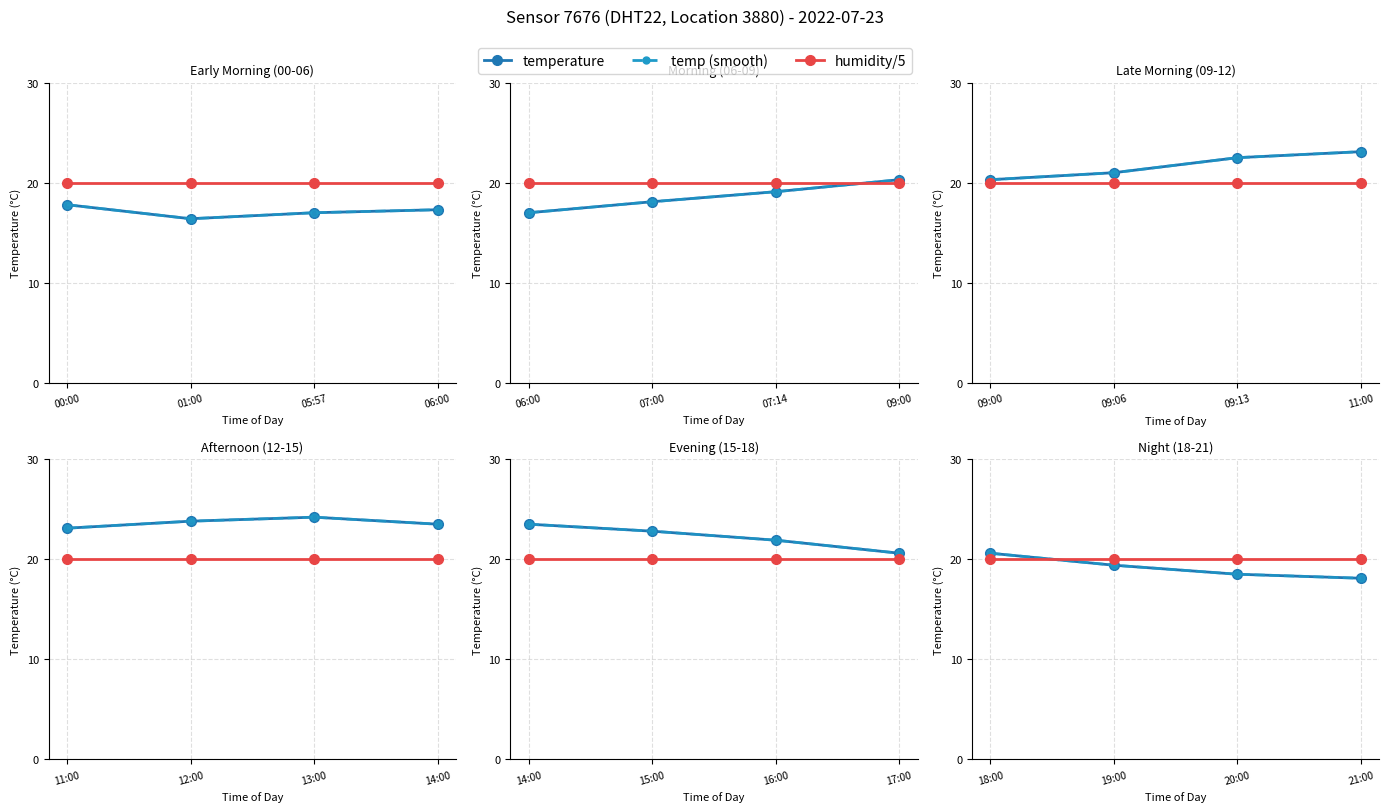

What is the value of the humidity/5 point at the 2nd from the left?

20.0